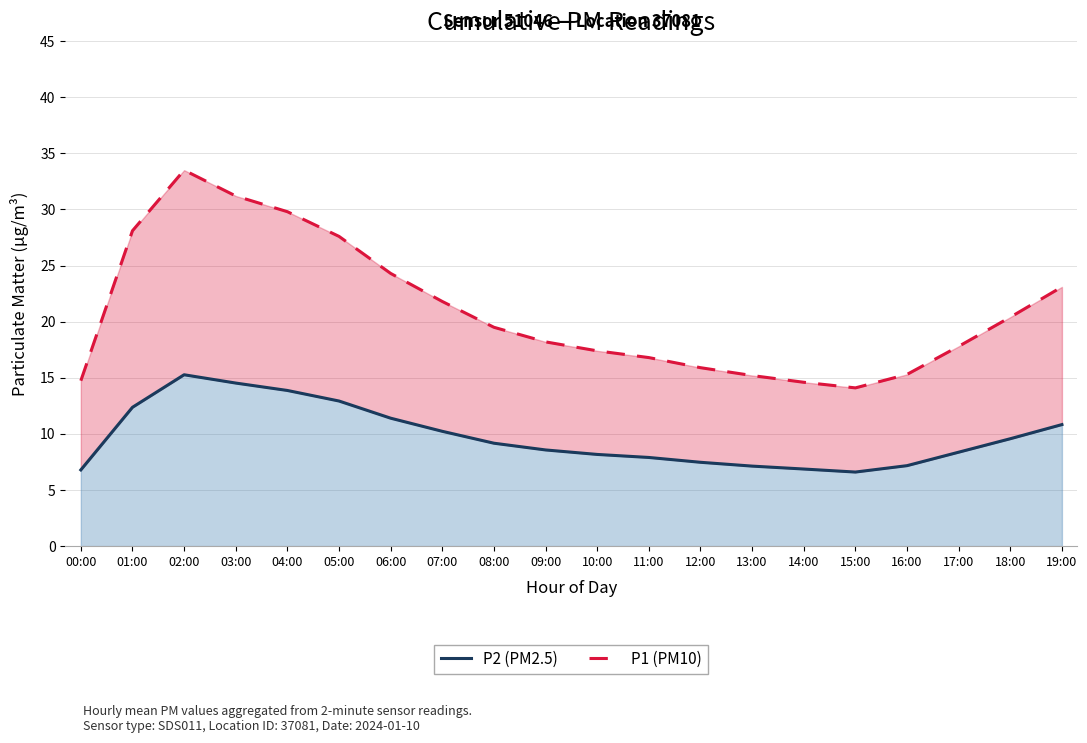

Reading right to left, what are all the values shown in this chart?

P2 (PM2.5): 10.8	9.6	8.4	7.2	6.6	6.9	7.1	7.5	7.9	8.2	8.6	9.2	10.2	11.4	12.9	13.9	14.5	15.3	12.4	6.8
P1 (PM10): 23.1	20.4	17.8	15.3	14.1	14.6	15.2	15.9	16.8	17.4	18.2	19.5	21.8	24.3	27.6	29.8	31.2	33.5	28.1	14.7